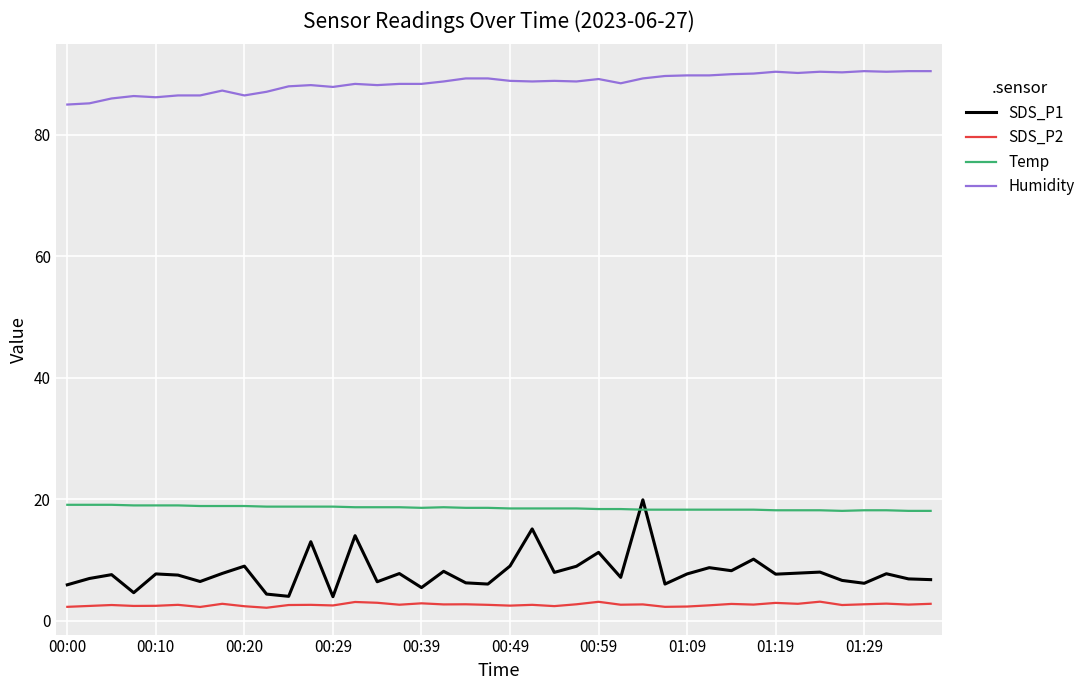

What is the minimum value for Temp?

18.1